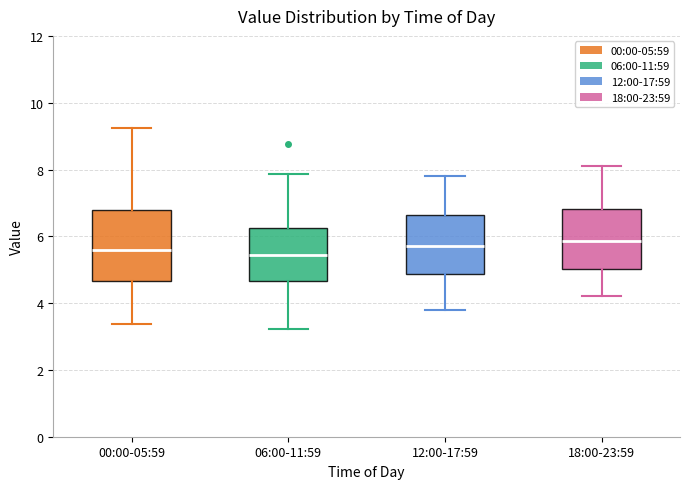

Where is the upper edge of the box for 12:00-17:59 on the y-axis? The values are not printed on the chart, so give them approximately, as read against the axis.

6.6